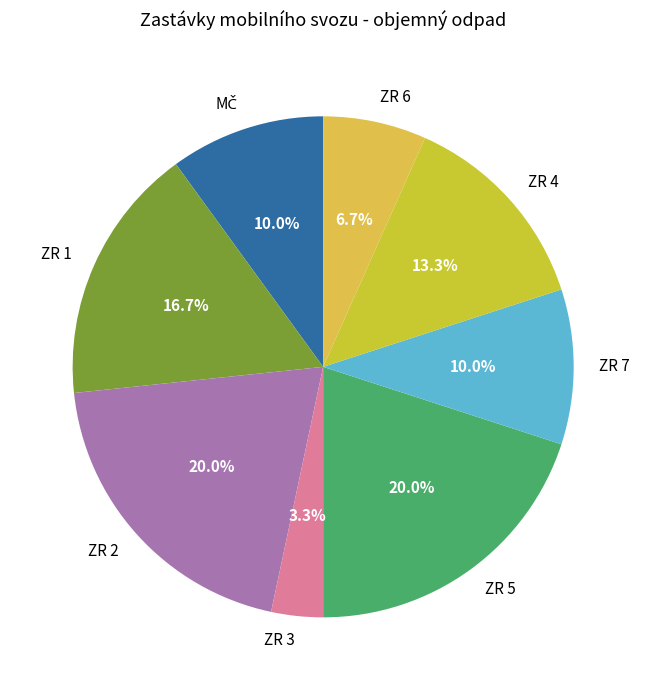

Does any single category account for the majority?

No